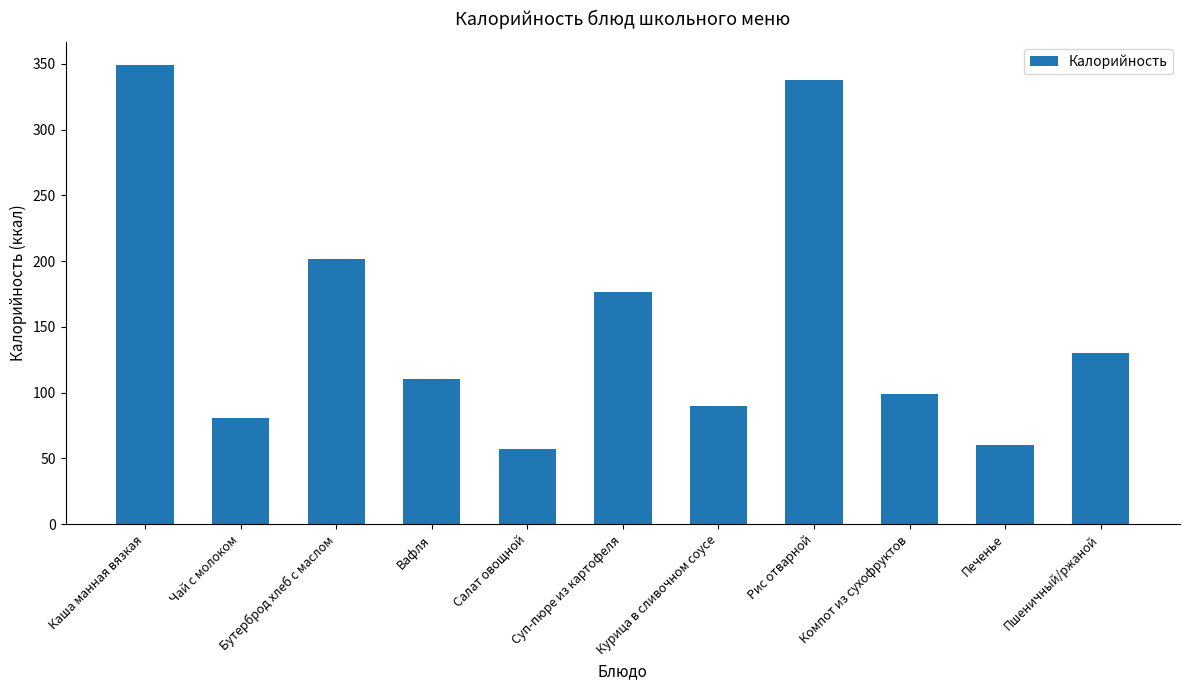

What is the difference between the maximum and minimum values?

292.3